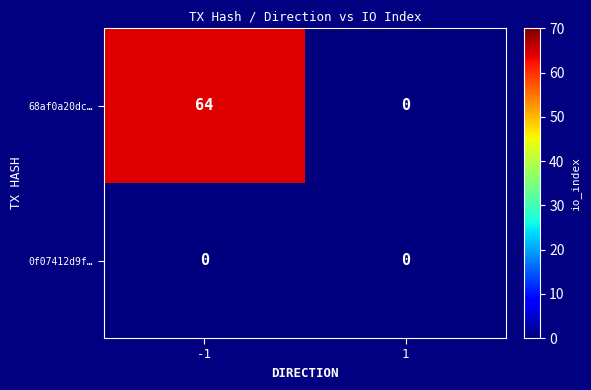

Reading left to right, extract all data points from this chart.

68af0a20dc…: 64	0
0f07412d9f…: 0	0